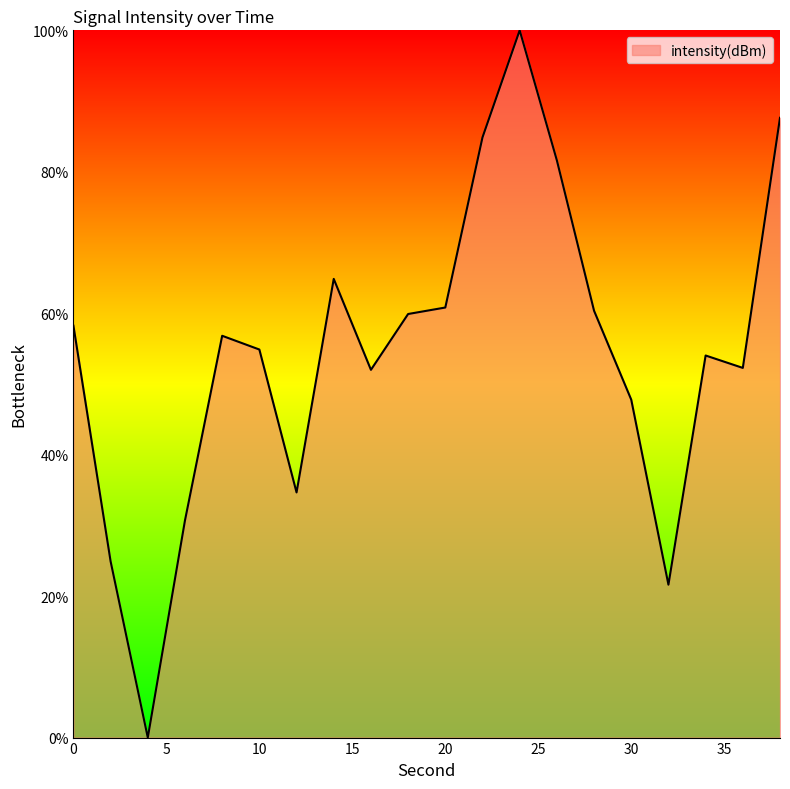

What is the greatest value displayed?

100.0